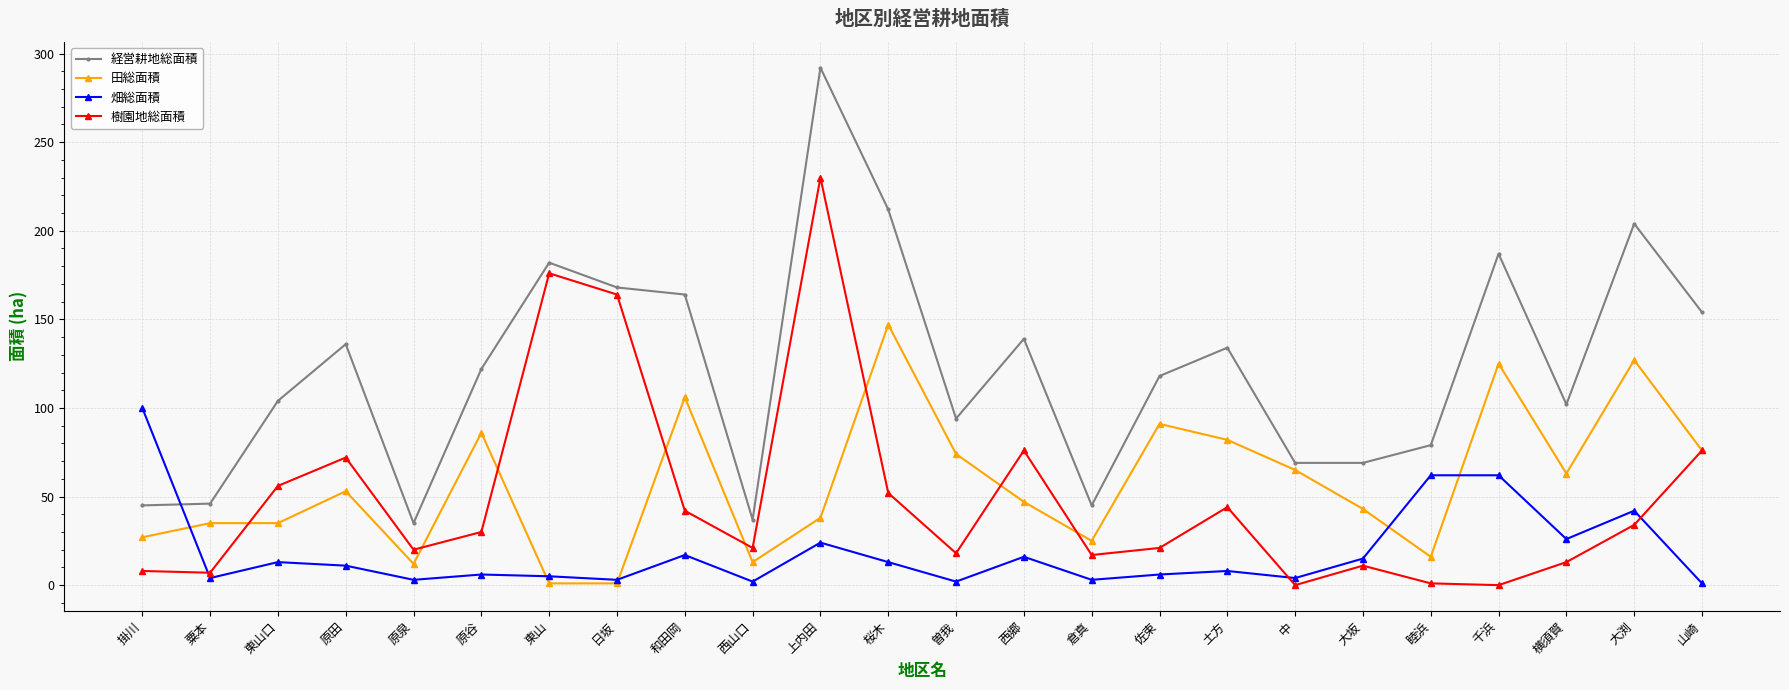

What is the value of the 経営耕地総面積 point at the 6th from the left?

122